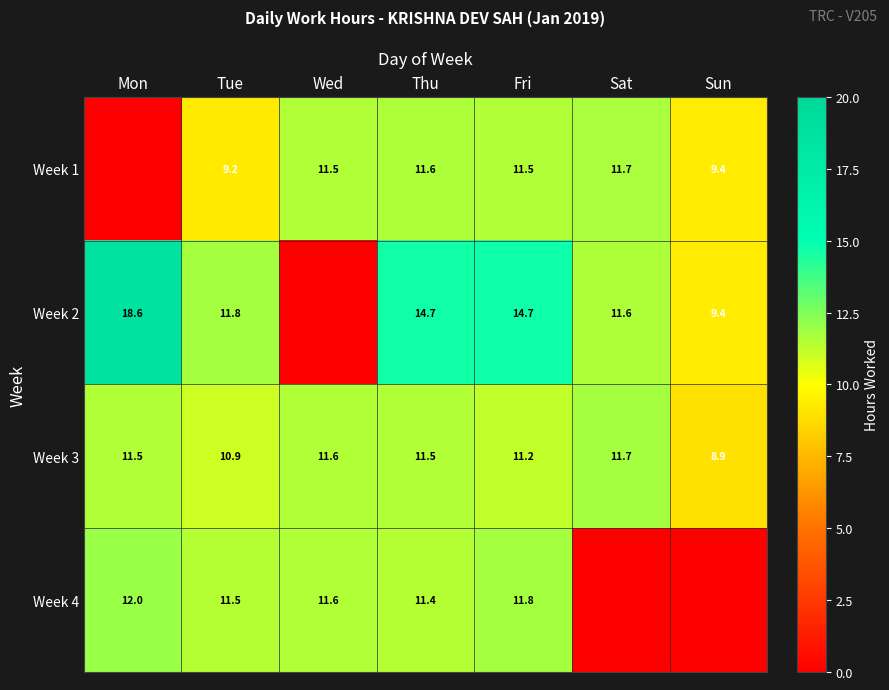

How many data points does each series have?

7